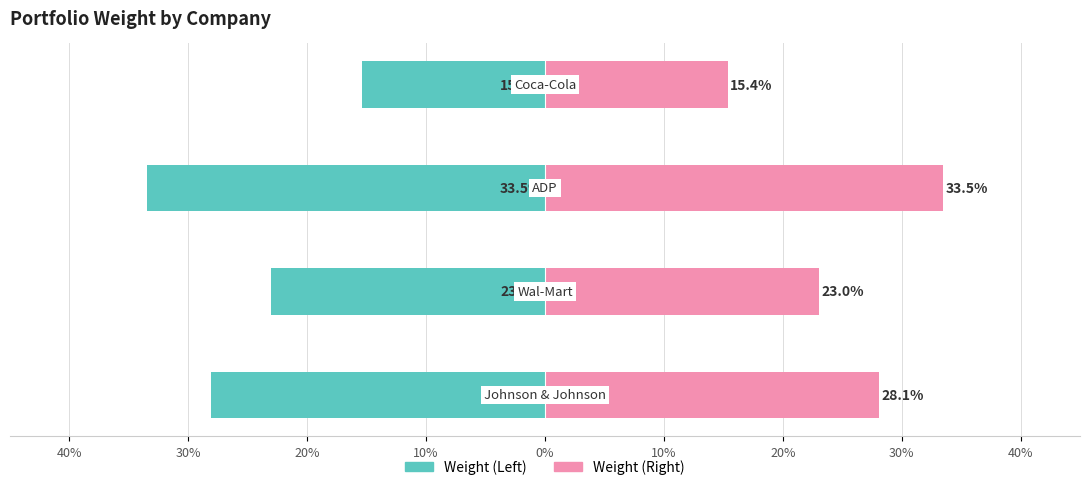

Between 20% and 10%, which series saw the biggest shift?

Weight (Left)